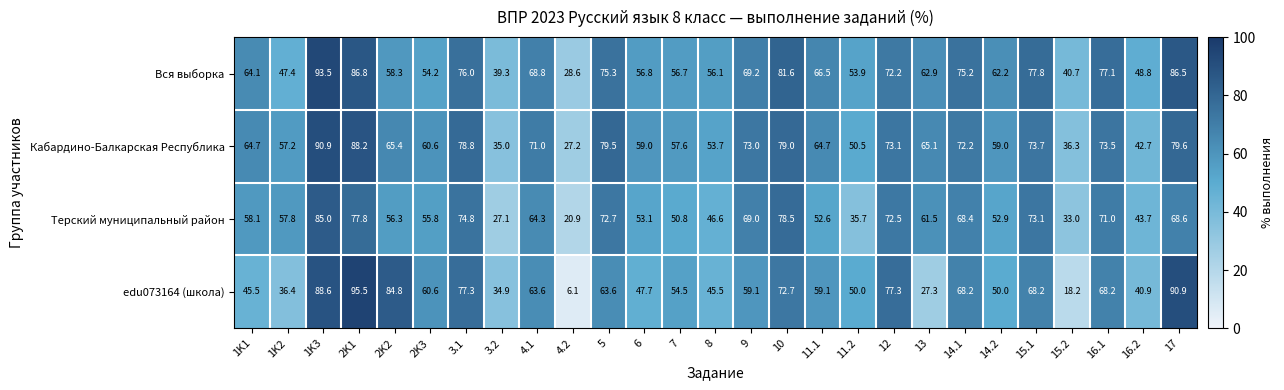

What is the total value across all series at 3.1?

306.9